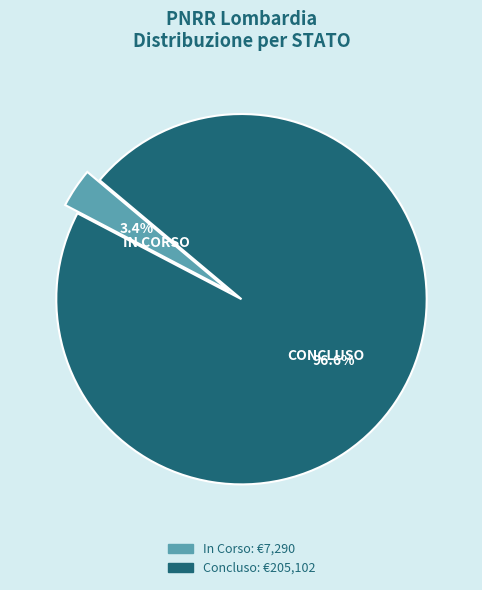

To the nearest percent, what portion does In Corso represent?

3%